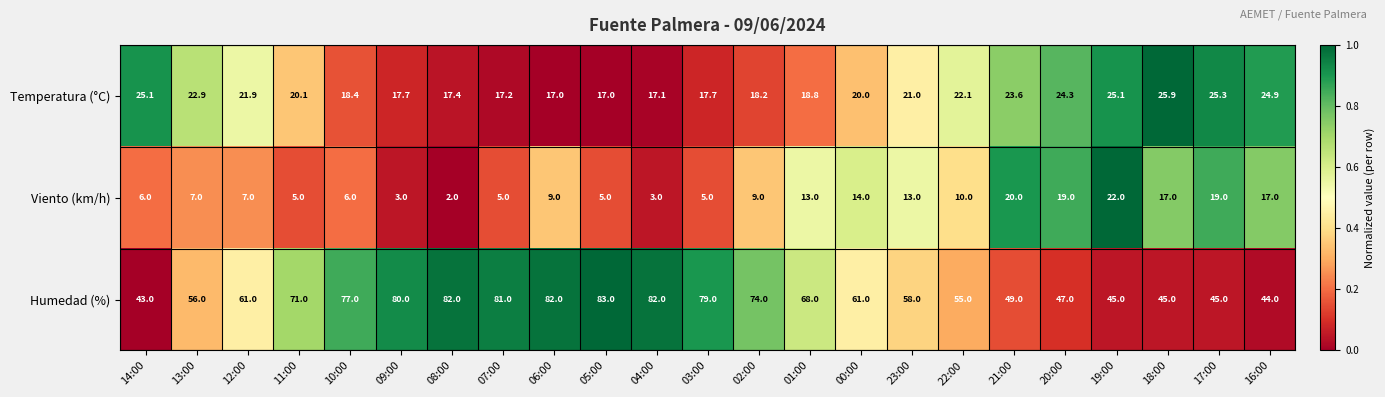

What is the difference between the highest and lowest values at 20:00?

28.0